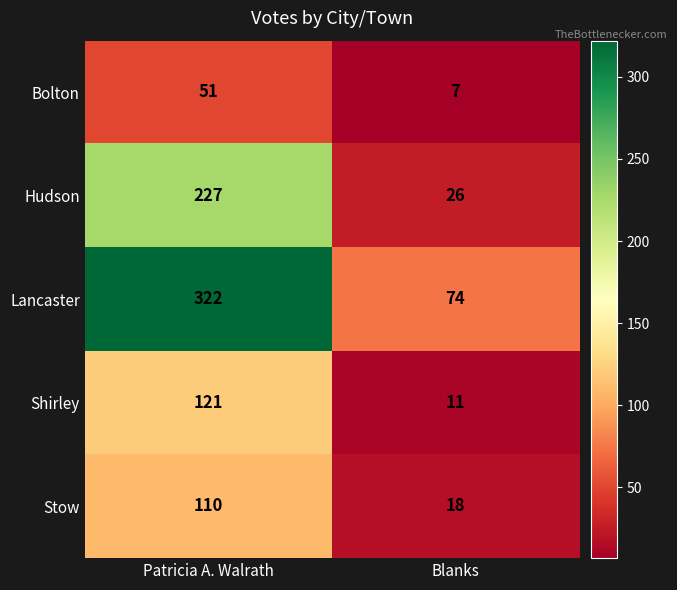

At which category does the chart reach its minimum across all series?

Blanks